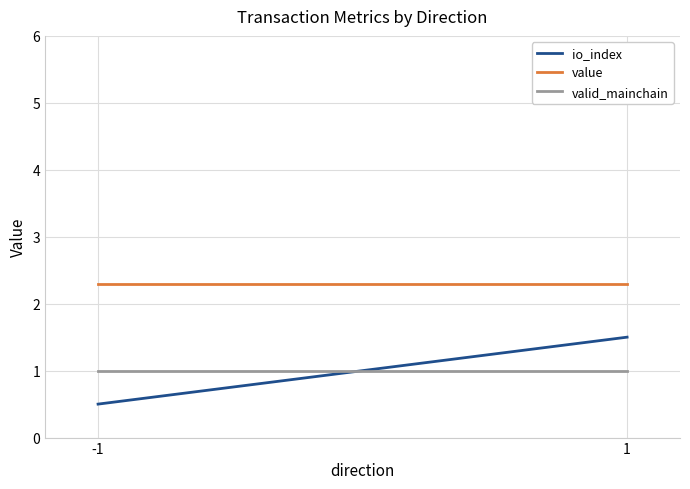

True or false: value has a value of 0.6 at 1.

False